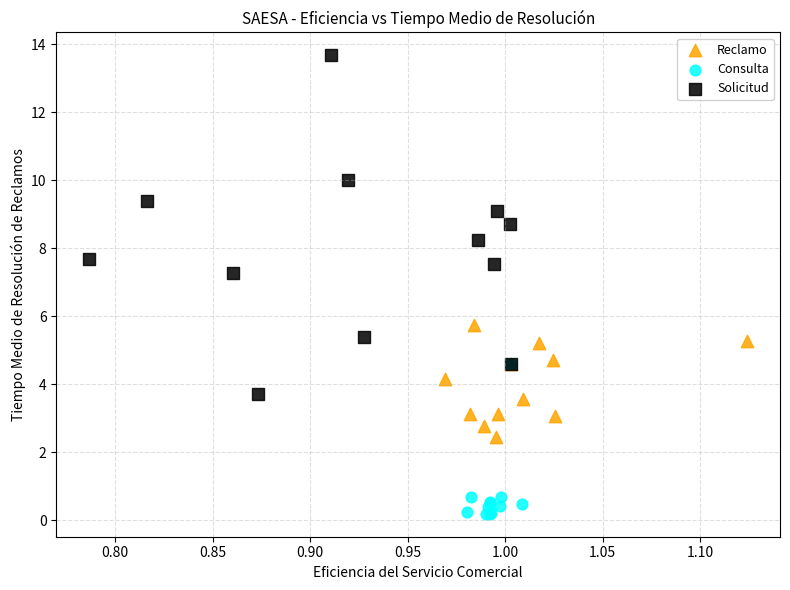

What are all the series names shown in the legend?

Reclamo, Consulta, Solicitud